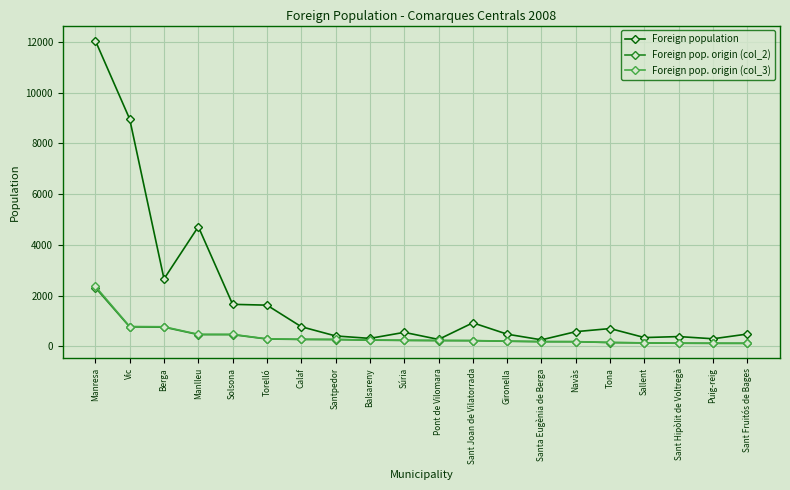

What position from the right is Vic?

19